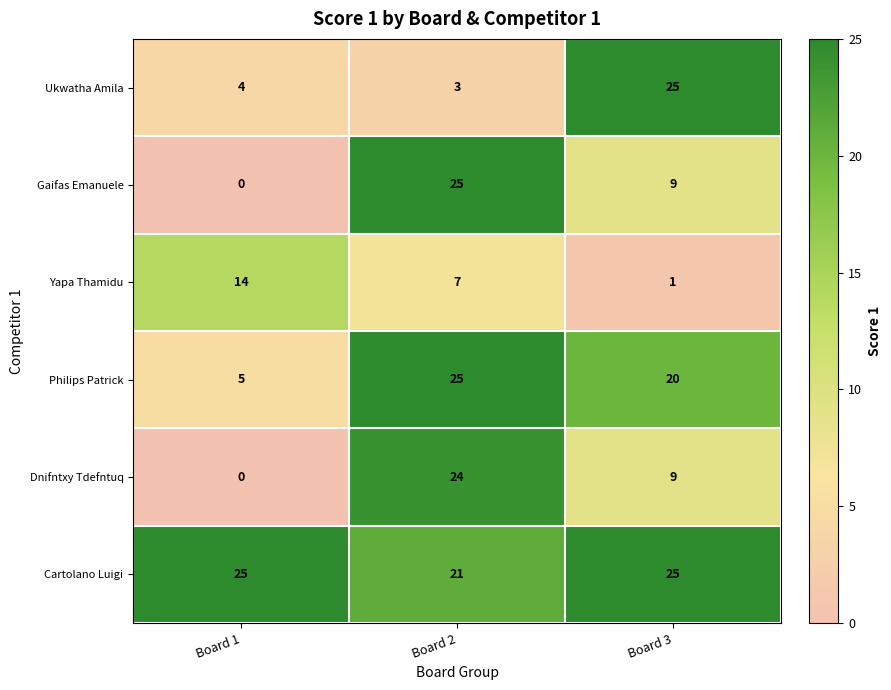

Reading left to right, what are all the values shown in this chart?

Ukwatha Amila: 4	3	25
Gaifas Emanuele: 0	25	9
Yapa Thamidu: 14	7	1
Philips Patrick: 5	25	20
Dnifntxy Tdefntuq: 0	24	9
Cartolano Luigi: 25	21	25